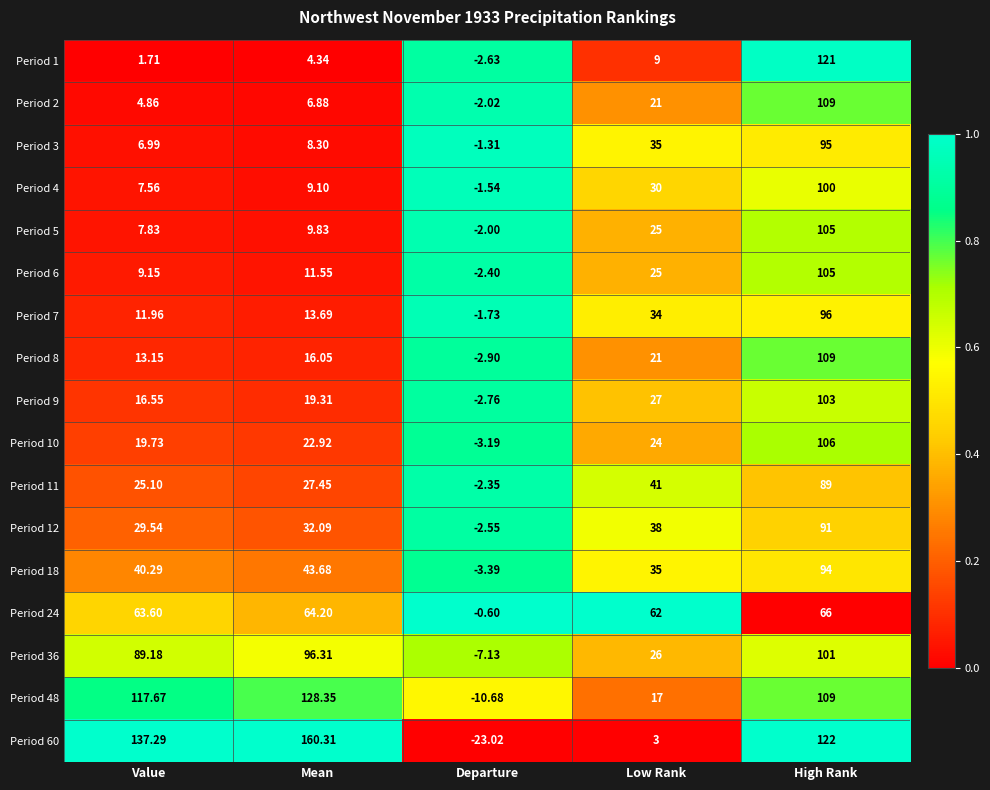

Rank the series at Mean from highest to lowest value.

Period 60, Period 48, Period 36, Period 24, Period 18, Period 12, Period 11, Period 10, Period 9, Period 8, Period 7, Period 6, Period 5, Period 4, Period 3, Period 2, Period 1